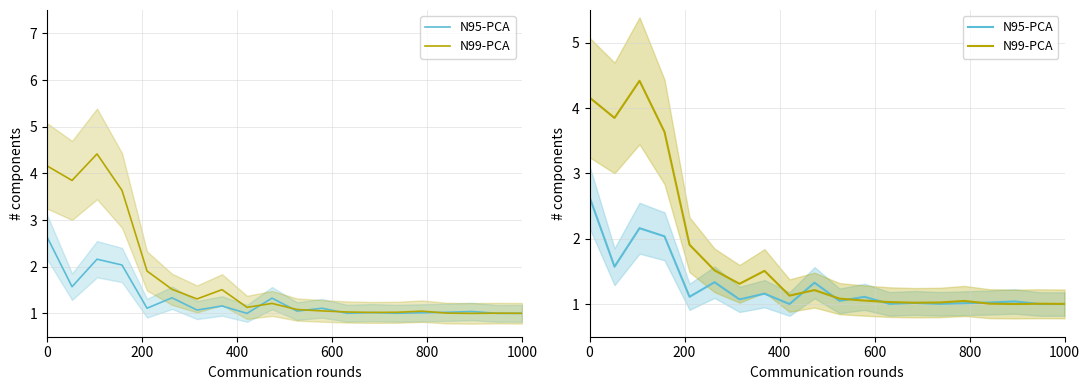

How many interior local peaks does the N99-PCA series have?

5